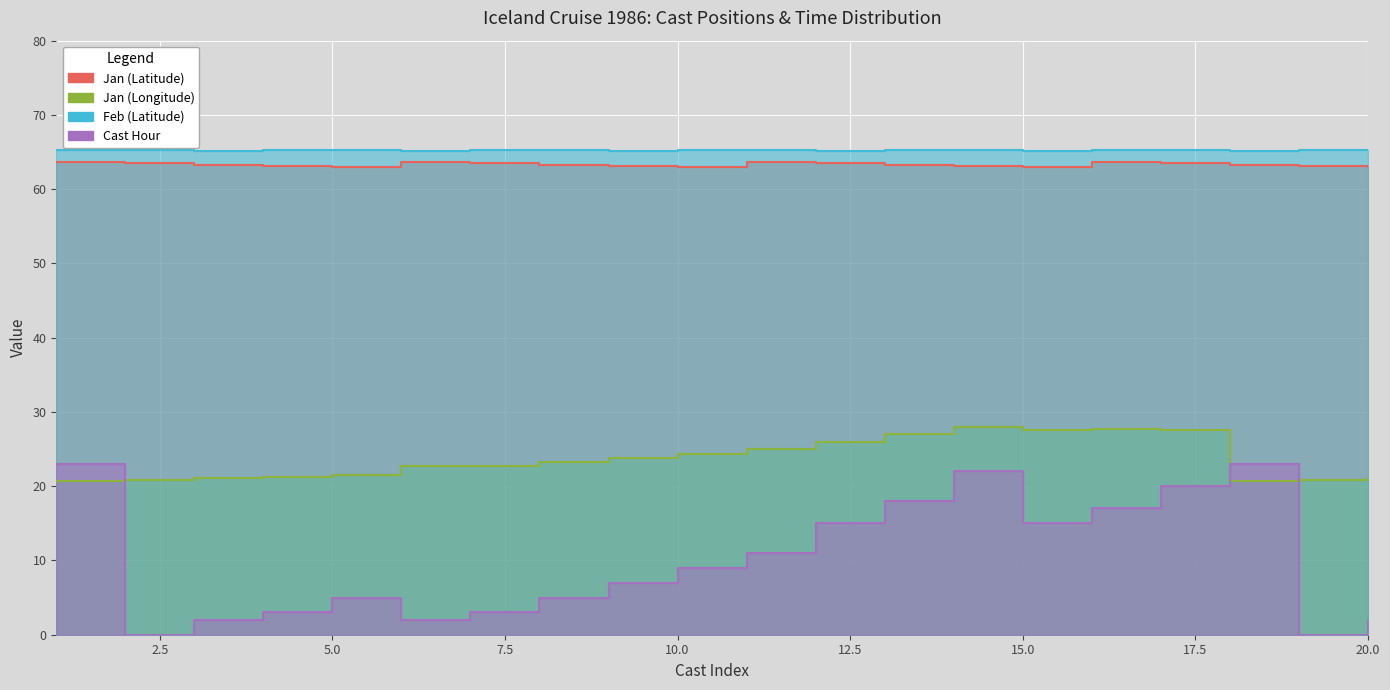

Does the chart display data point markers on the line(s)?

No